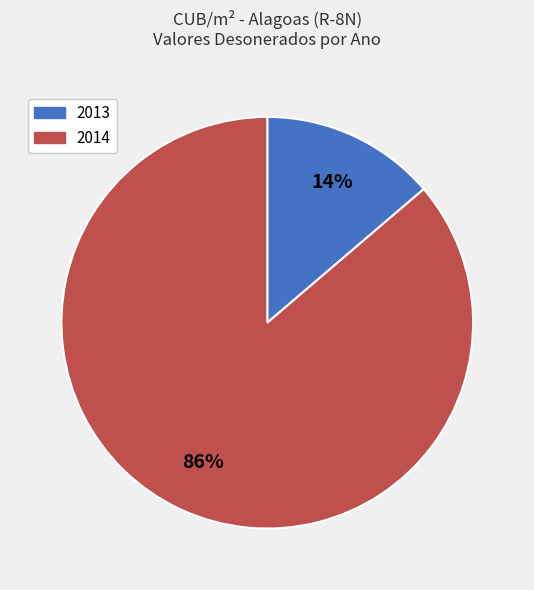

What percentage is the 2013 slice, to the nearest percent?

14%